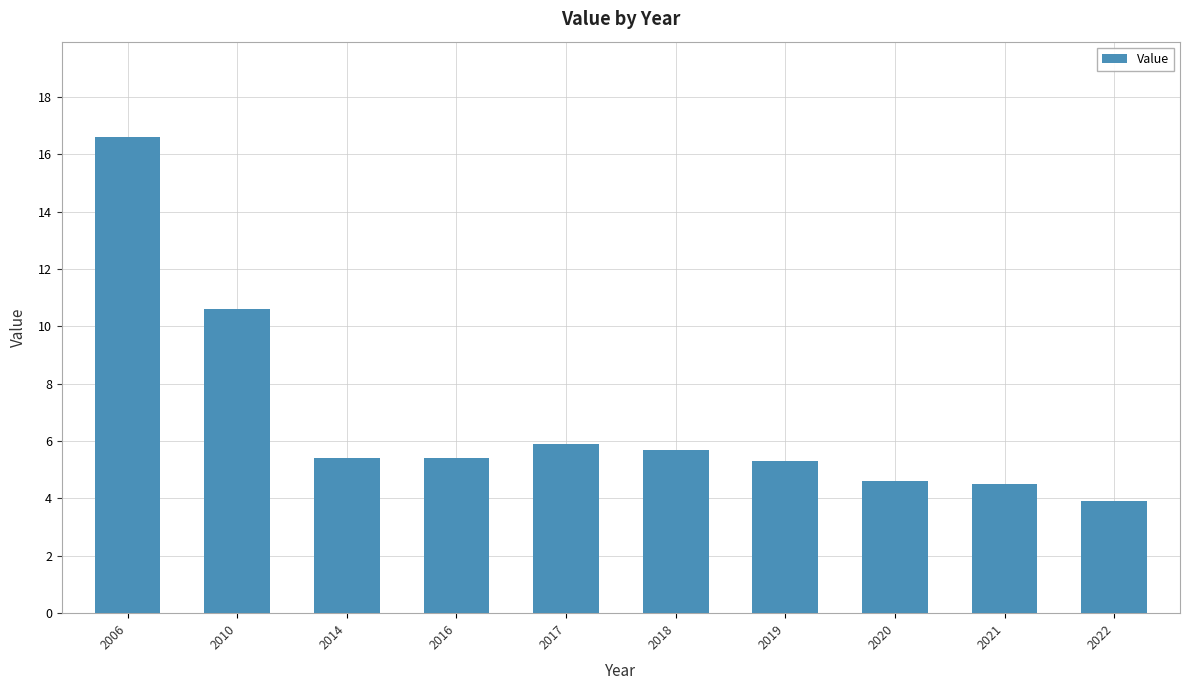

At which label does the data first exceed 5?

2006